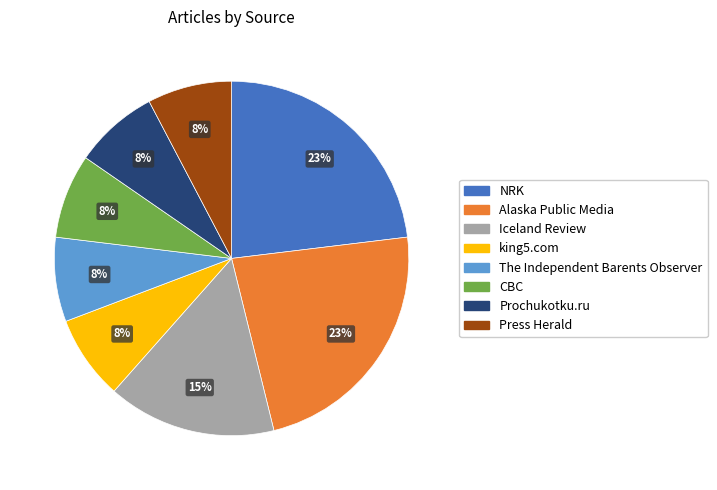

Does NRK represent more than half of the total?

No